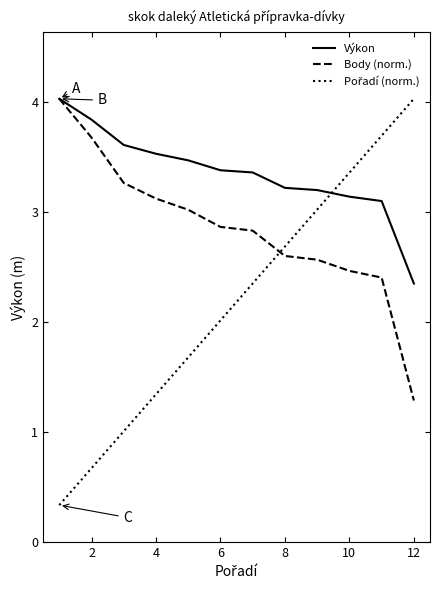

What is the minimum value shown in the chart?

0.3